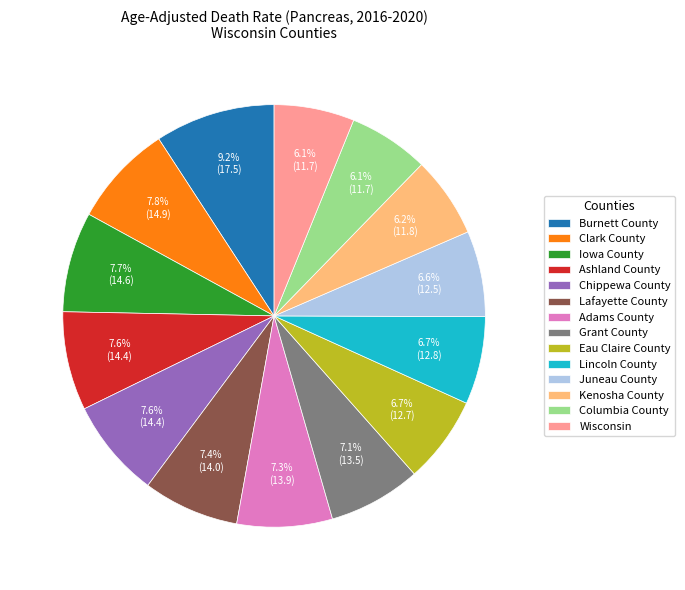

Does any single category account for the majority?

No